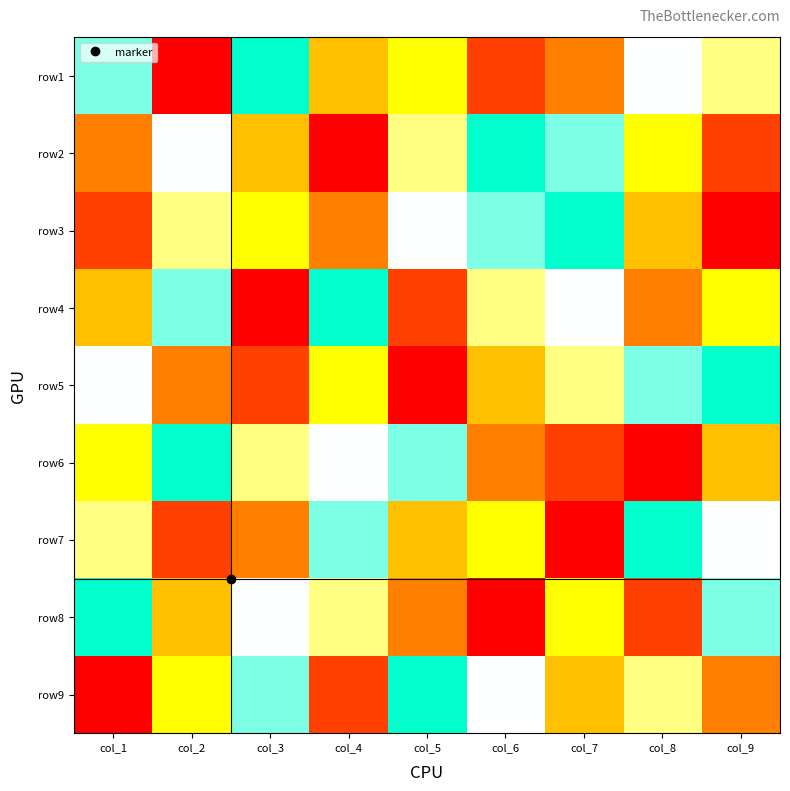

How many categories are shown in the chart?

9